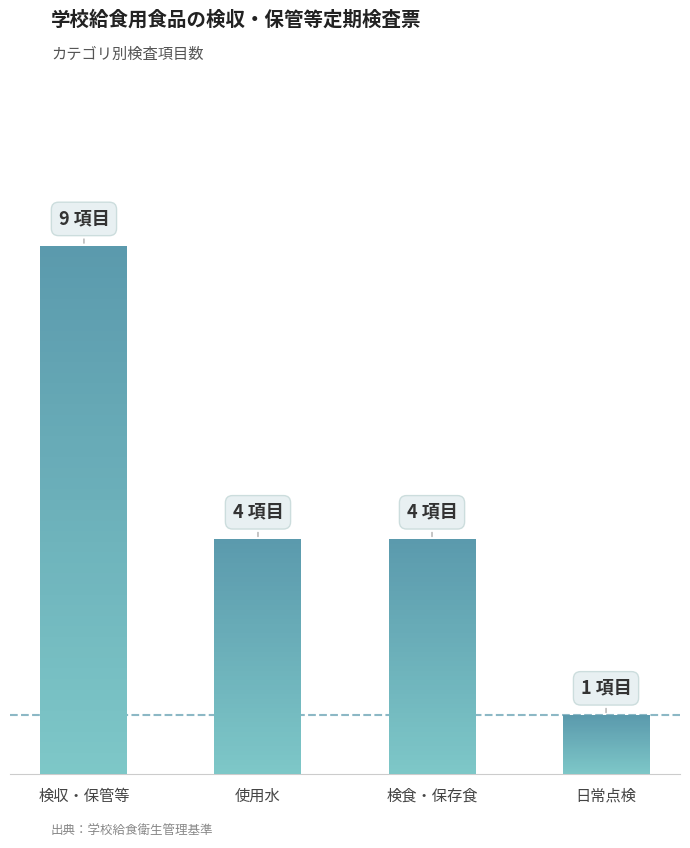

At which label is the value closest to 5?

使用水